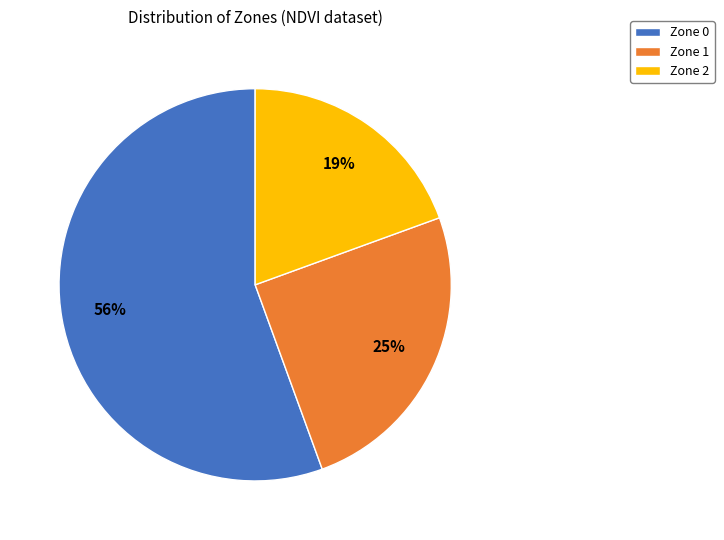

To the nearest percent, what portion does Zone 0 represent?

56%